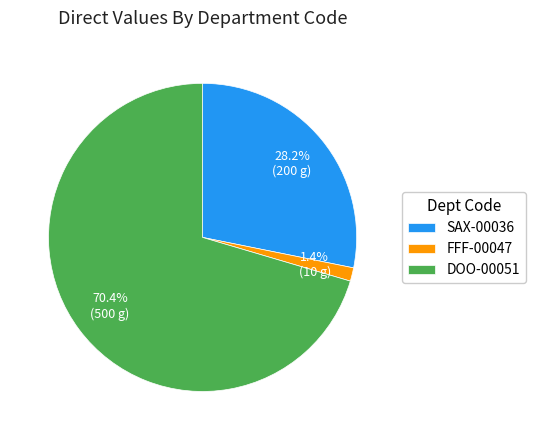

How many slices are in this pie chart?

3